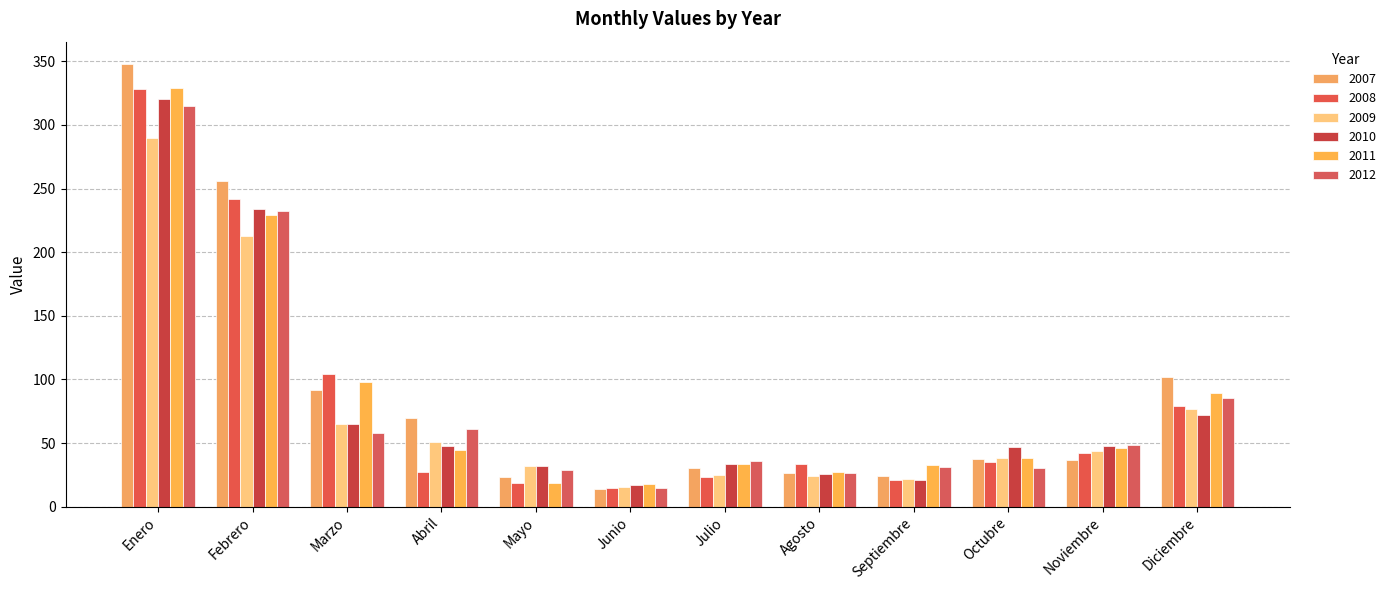

How many bars are there in each group?

6